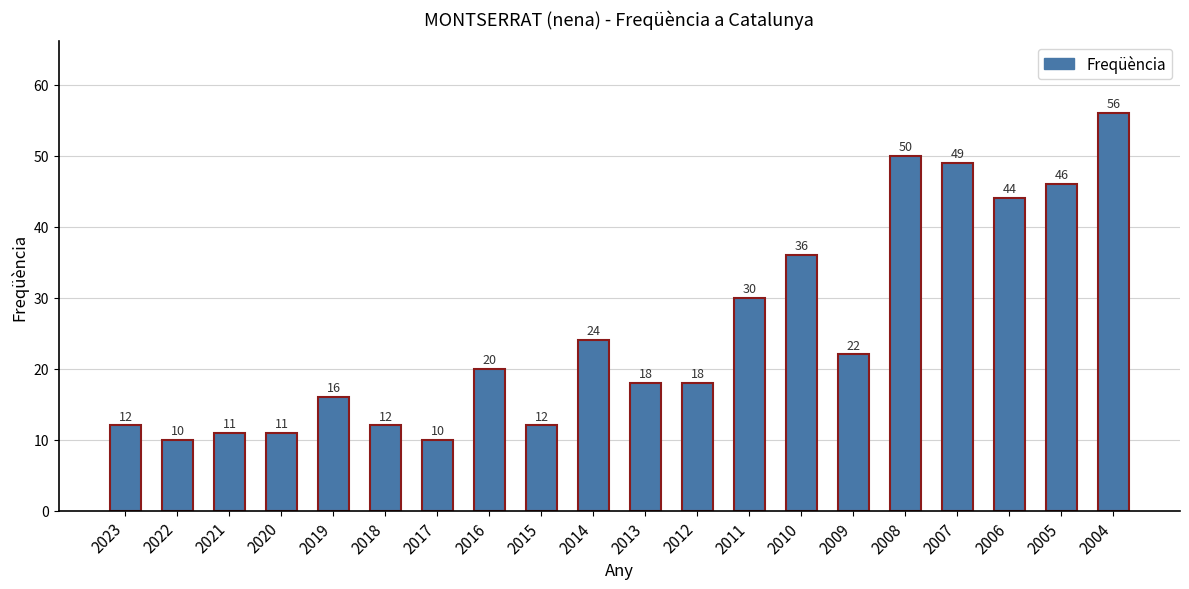

What is the sum of the values at 2008 and 2017?

60